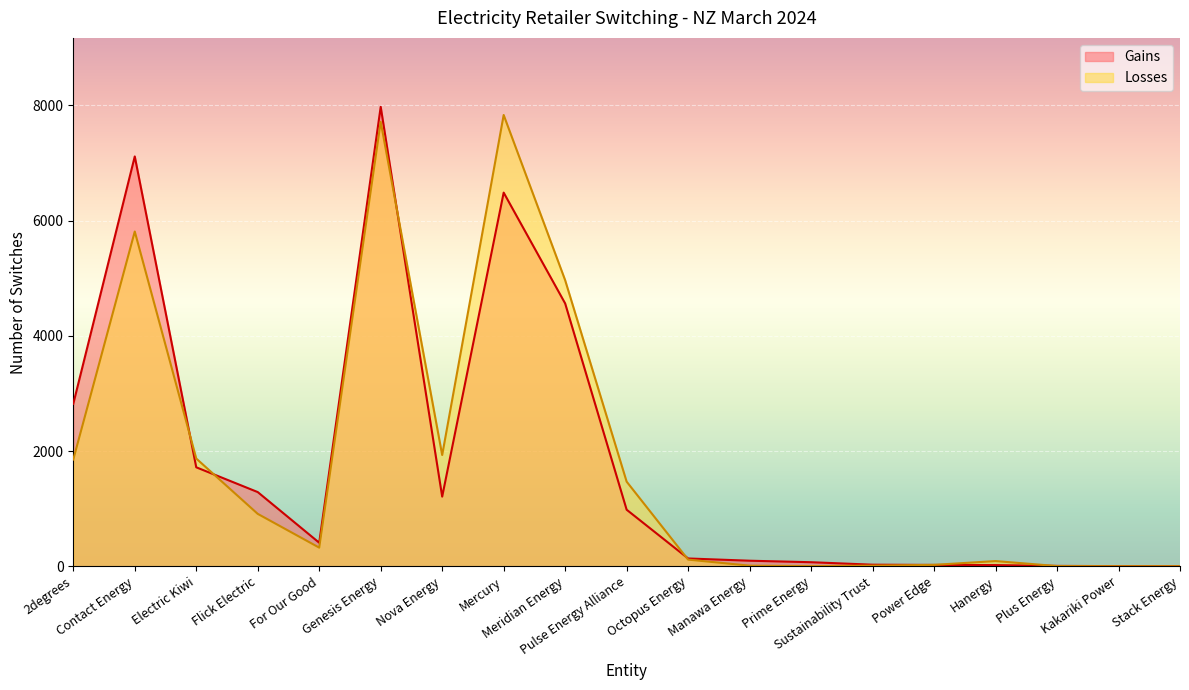

After their last crossing, which series has the higher values: Losses or Gains?

Gains